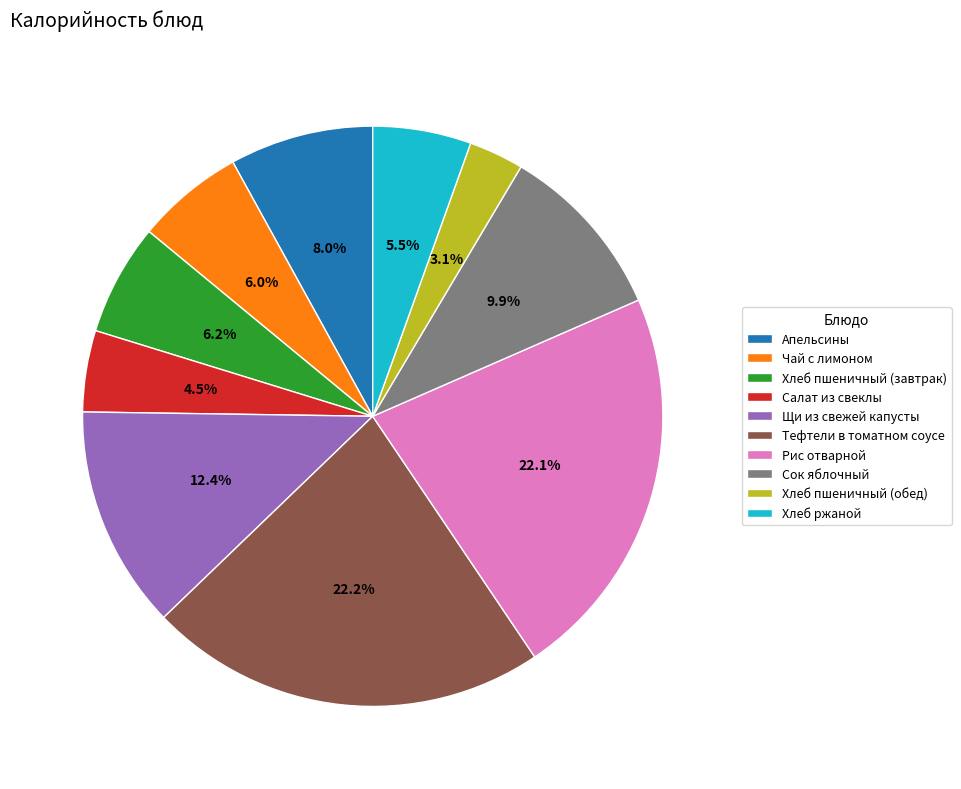

To the nearest percent, what is the average slice percentage?

10%